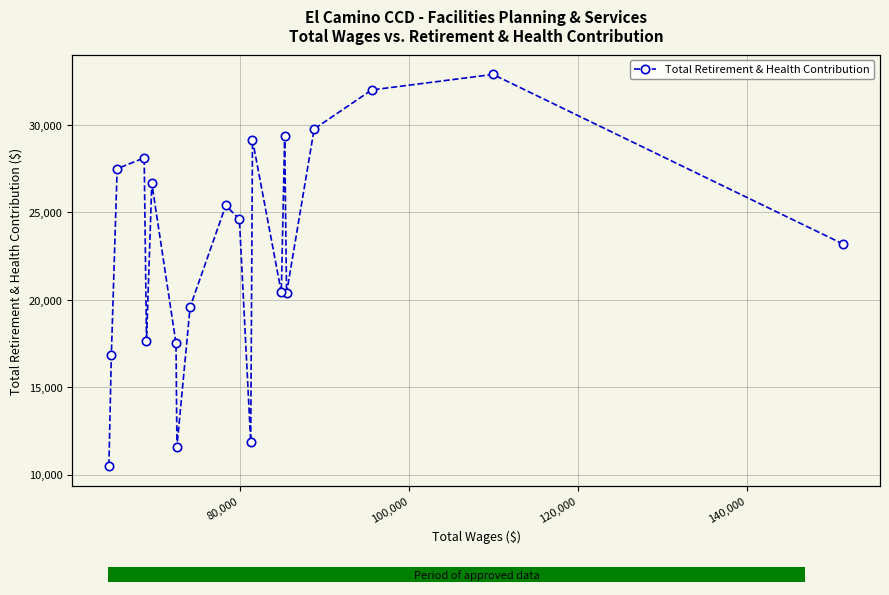

The value at 10 is 5226. True or false?

False